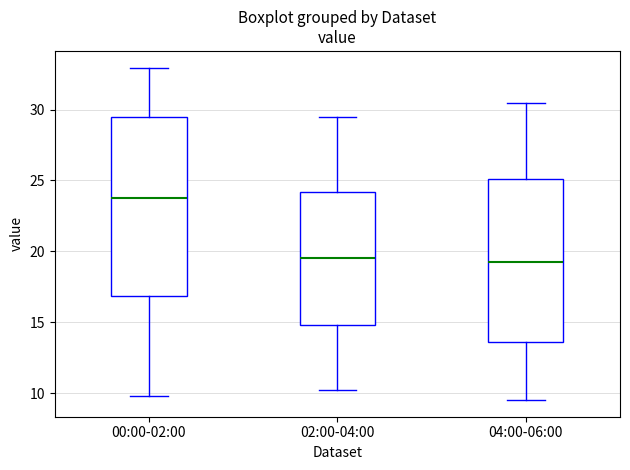

Reading left to right, transcribe this box plot: for each box, give where its median line is, the range the box spans, and where its two whiskers end, as read against the y-axis. The values are not printed on the chart, so give them approximately, as read against the axis.

00:00-02:00: median 24.0, box 17.0 to 29.5, whiskers 10.0 to 33.0
02:00-04:00: median 19.5, box 15.0 to 24.0, whiskers 10.0 to 29.5
04:00-06:00: median 19.5, box 13.5 to 25.0, whiskers 9.5 to 30.5